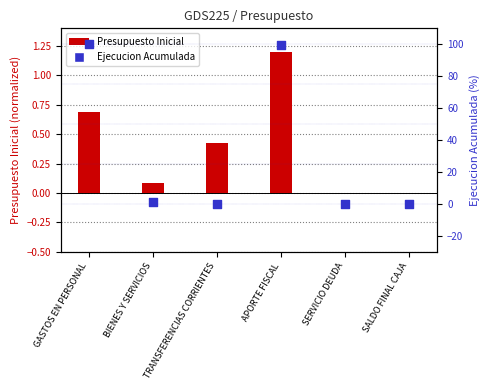

Is the value of Presupuesto Inicial at TRANSFERENCIAS CORRIENTES greater than the value of Ejecucion Acumulada at SALDO FINAL CAJA?

Yes